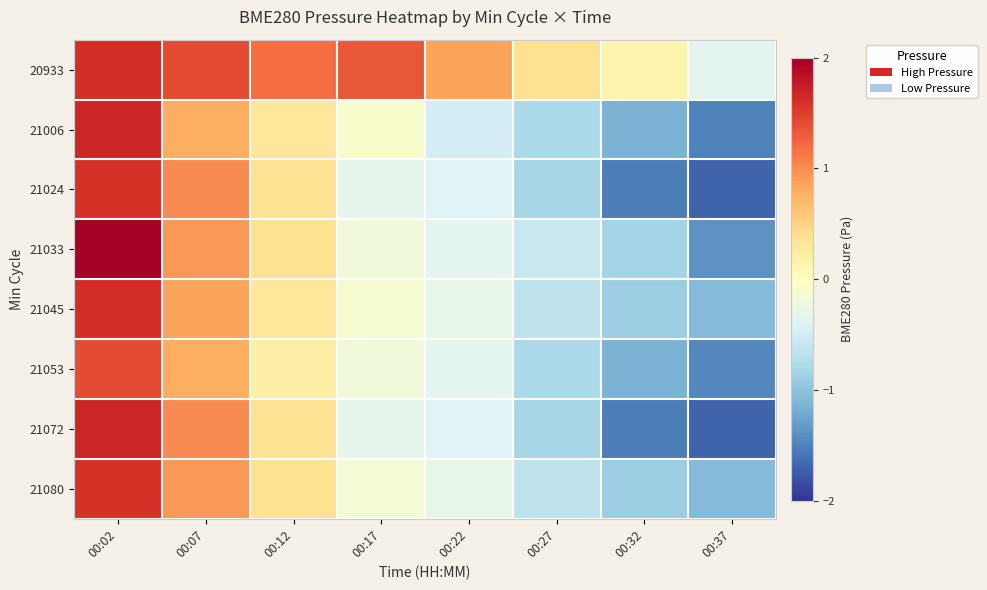

Which series has the widest spread of values?

21033